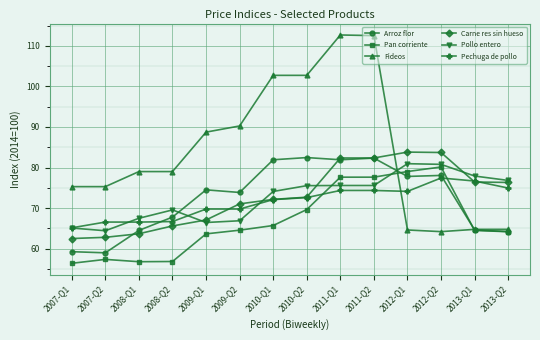

Is the value of Arroz flor at 2009-Q2 greater than the value of Pechuga de pollo at 2009-Q1?

Yes